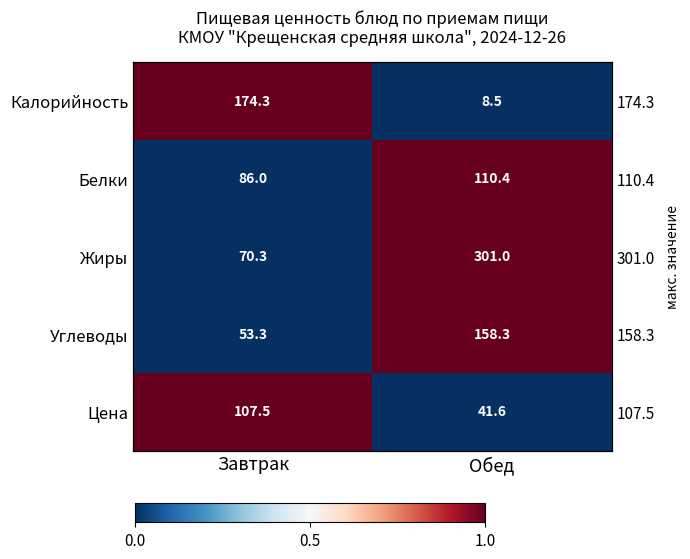

What is the difference between the highest and lowest values at Обед?

1